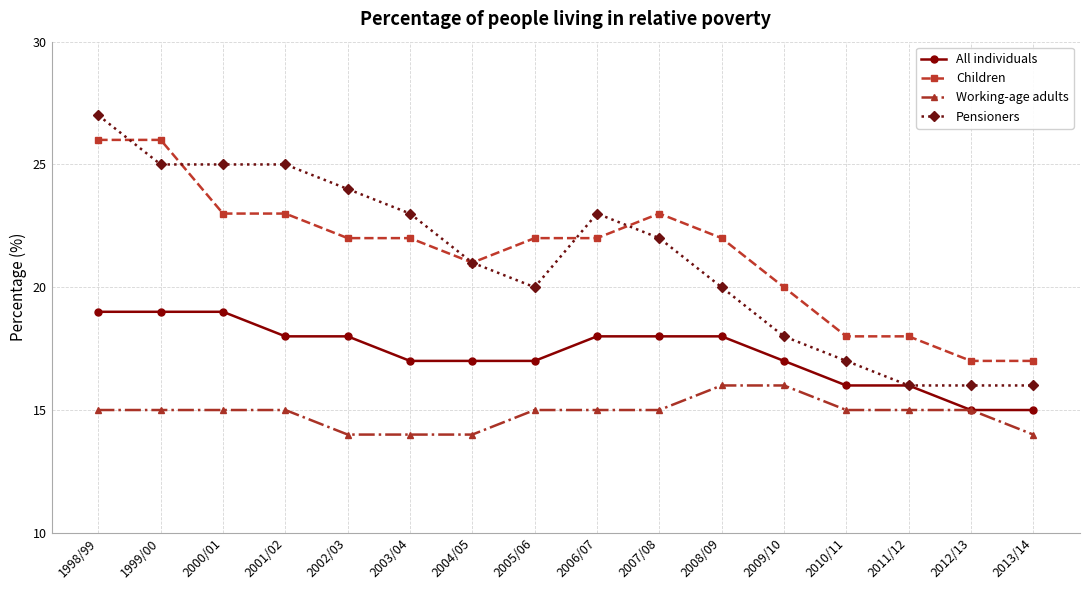

What is the total value across all series at 1998/99?

87